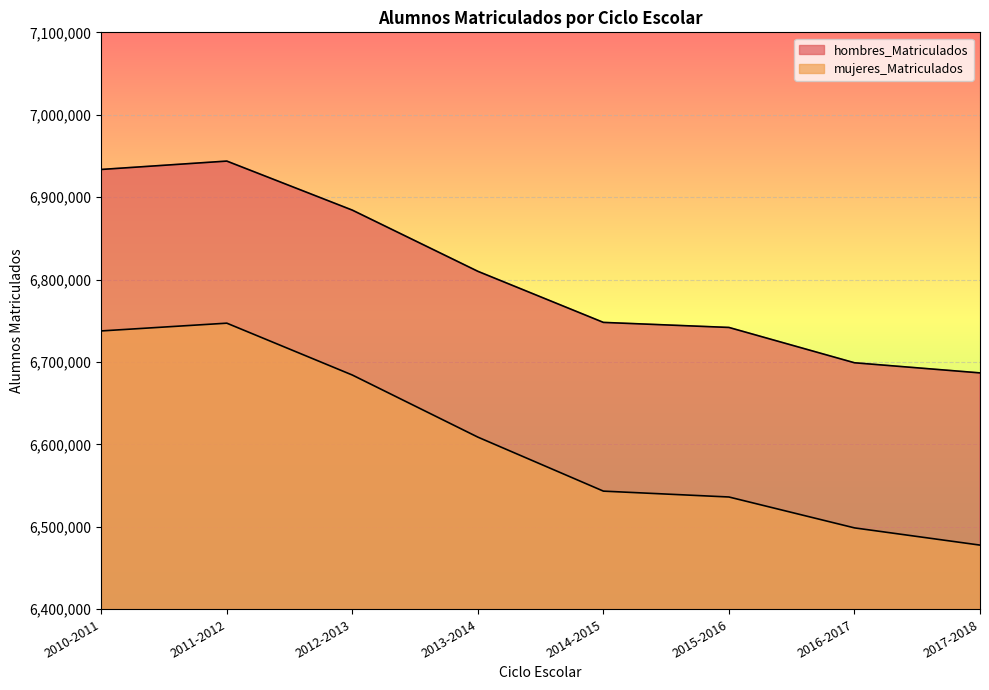

Reading right to left, extract all data points from this chart.

hombres_Matriculados: 2017-2018=6686798	2016-2017=6699087	2015-2016=6741934	2014-2015=6748061	2013-2014=6810029	2012-2013=6884268	2011-2012=6943785	2010-2011=6933629
mujeres_Matriculados: 2017-2018=6477868	2016-2017=6498762	2015-2016=6536232	2014-2015=6543350	2013-2014=6608865	2012-2013=6684207	2011-2012=6747137	2010-2011=6737725